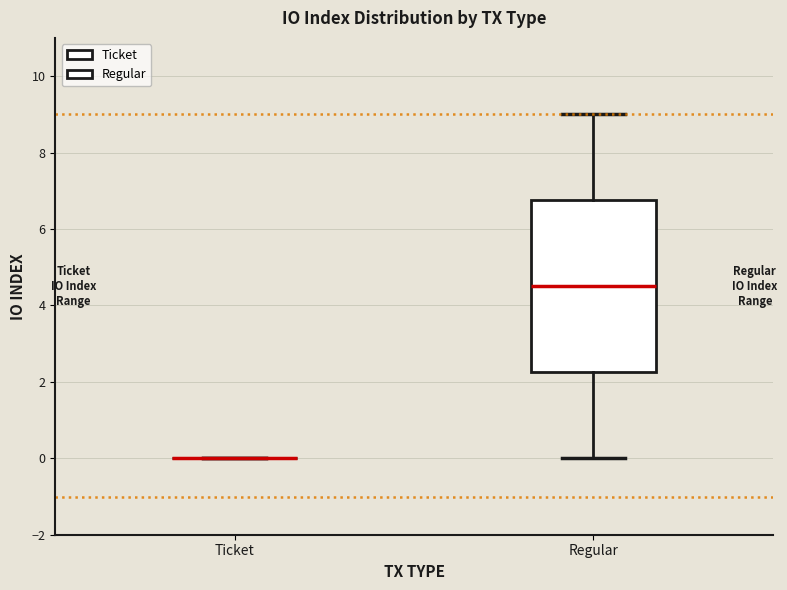

Reading left to right, read every box against the y-axis: the position of its median line, the range the box covers, and the ends of its whiskers. The values are not printed on the chart, so give them approximately, as read against the axis.

Ticket: box collapsed to a line at 0.0, whiskers 0.0 to 0.0
Regular: median 4.6, box 2.2 to 6.8, whiskers 0.0 to 9.0